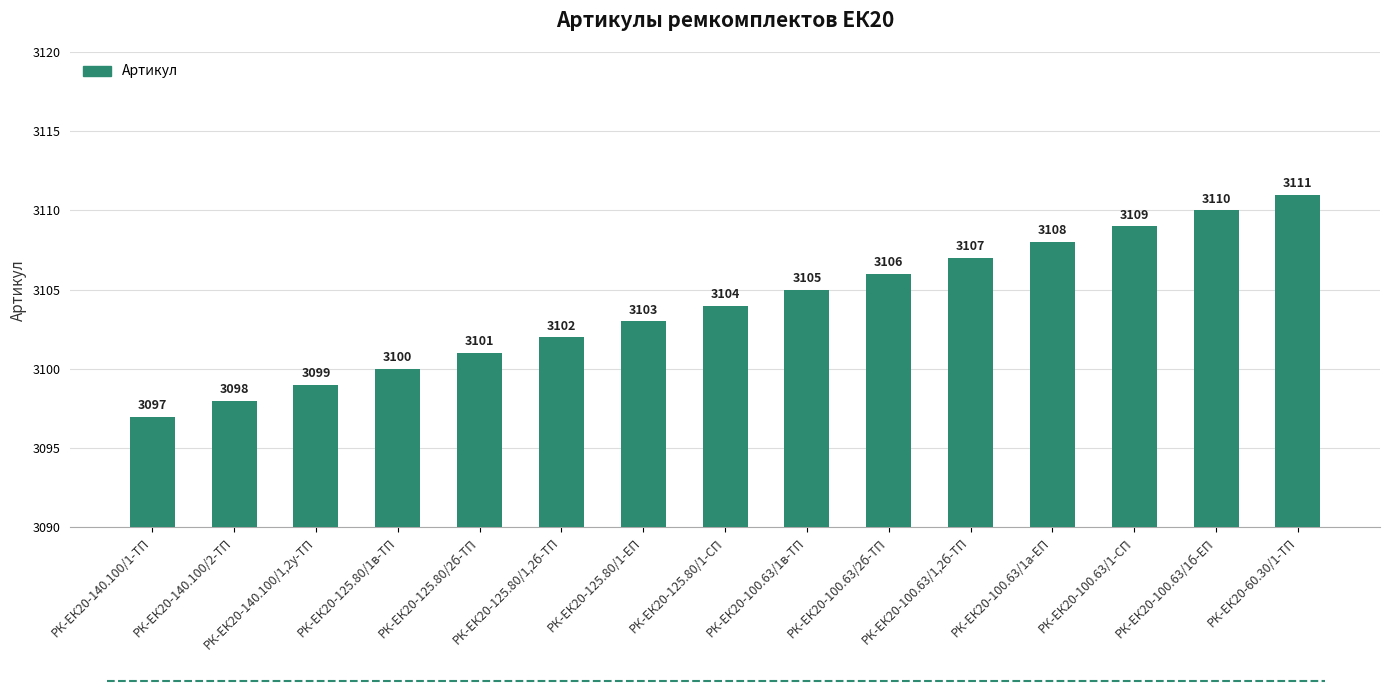

Reading left to right, what are all the values shown in this chart?

РК-ЕК20-140.100/1-ТП=3097	РК-ЕК20-140.100/2-ТП=3098	РК-ЕК20-140.100/1,2у-ТП=3099	РК-ЕК20-125.80/1в-ТП=3100	РК-ЕК20-125.80/2б-ТП=3101	РК-ЕК20-125.80/1,2б-ТП=3102	РК-ЕК20-125.80/1-ЕП=3103	РК-ЕК20-125.80/1-СП=3104	РК-ЕК20-100.63/1в-ТП=3105	РК-ЕК20-100.63/2б-ТП=3106	РК-ЕК20-100.63/1,2б-ТП=3107	РК-ЕК20-100.63/1а-ЕП=3108	РК-ЕК20-100.63/1-СП=3109	РК-ЕК20-100.63/1б-ЕП=3110	РК-ЕК20-60.30/1-ТП=3111